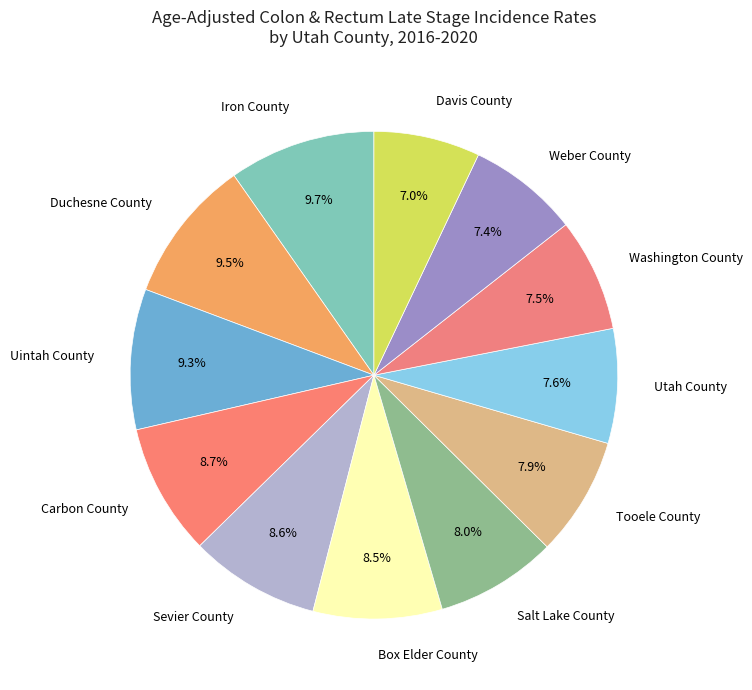

What percentage is NOT represented by Box Elder County?

91.5%